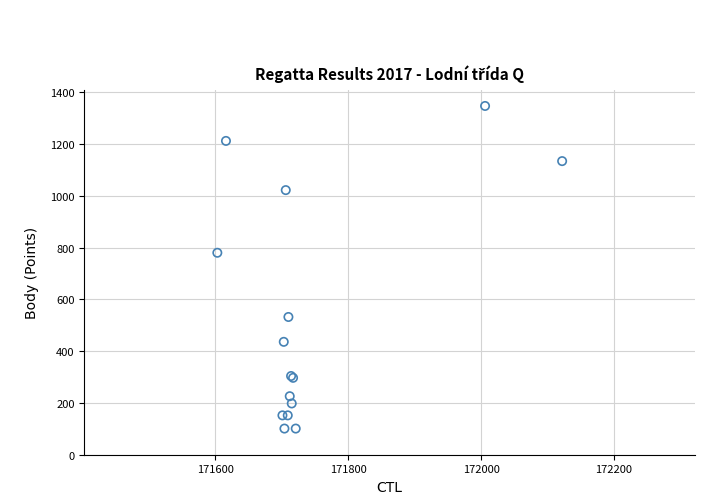

What Y value in the scatter plot is closest to 724?

780